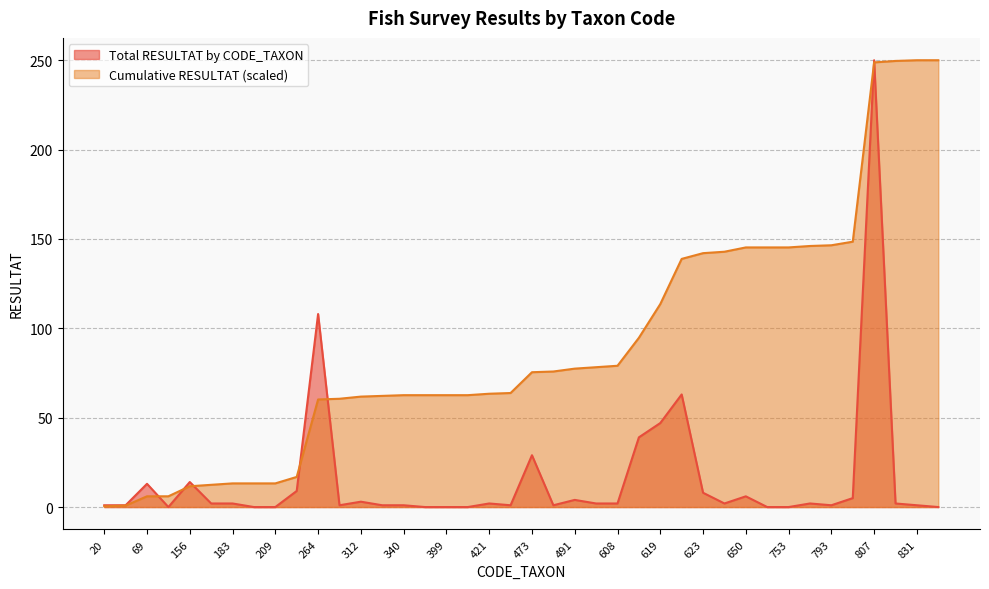

What is the total value across all series at 183?

15.2